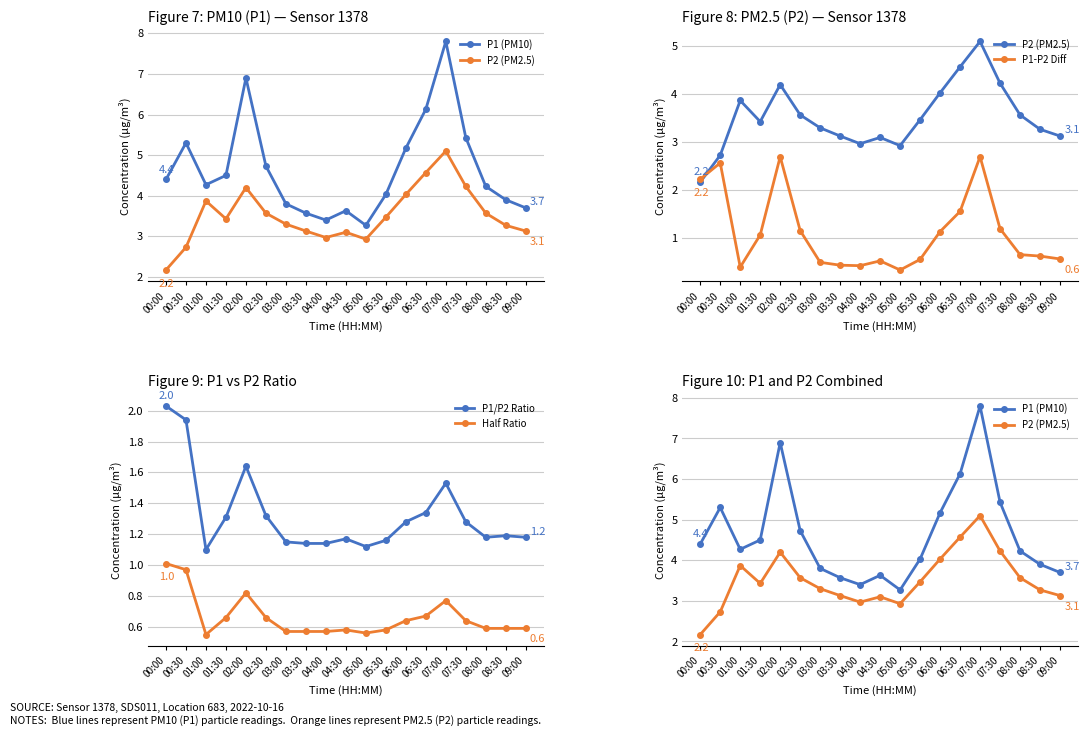

What is the minimum value shown in the chart?

0.3